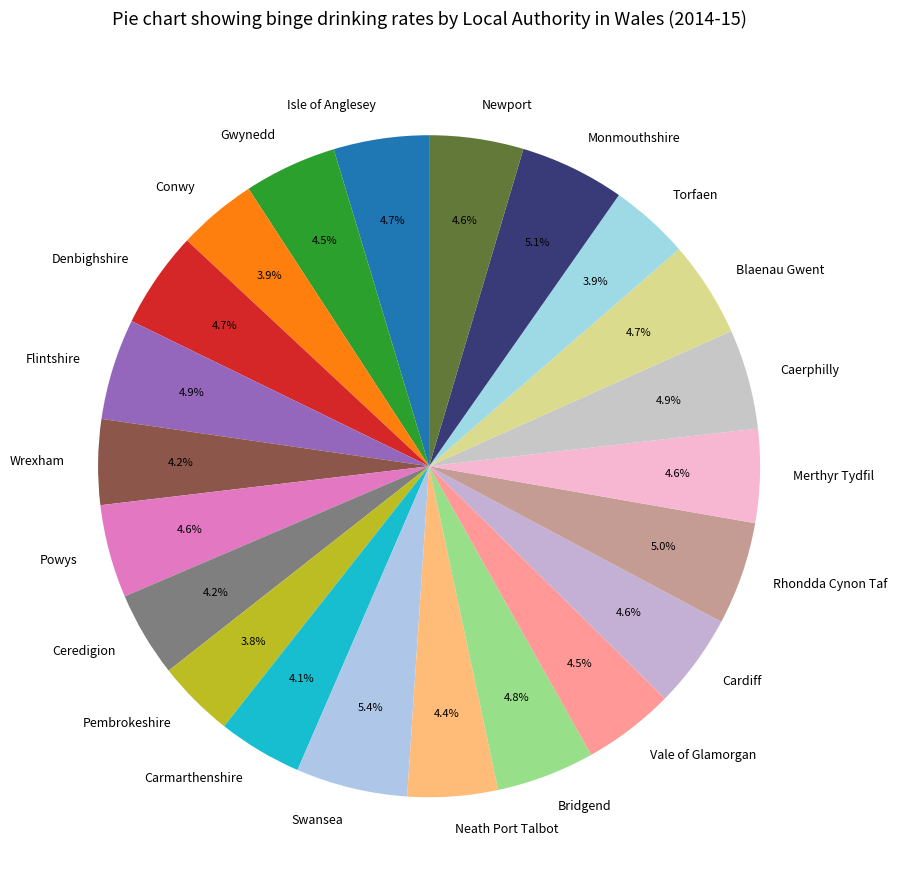

Combined, do Cardiff and Ceredigion account for over 50%?

No